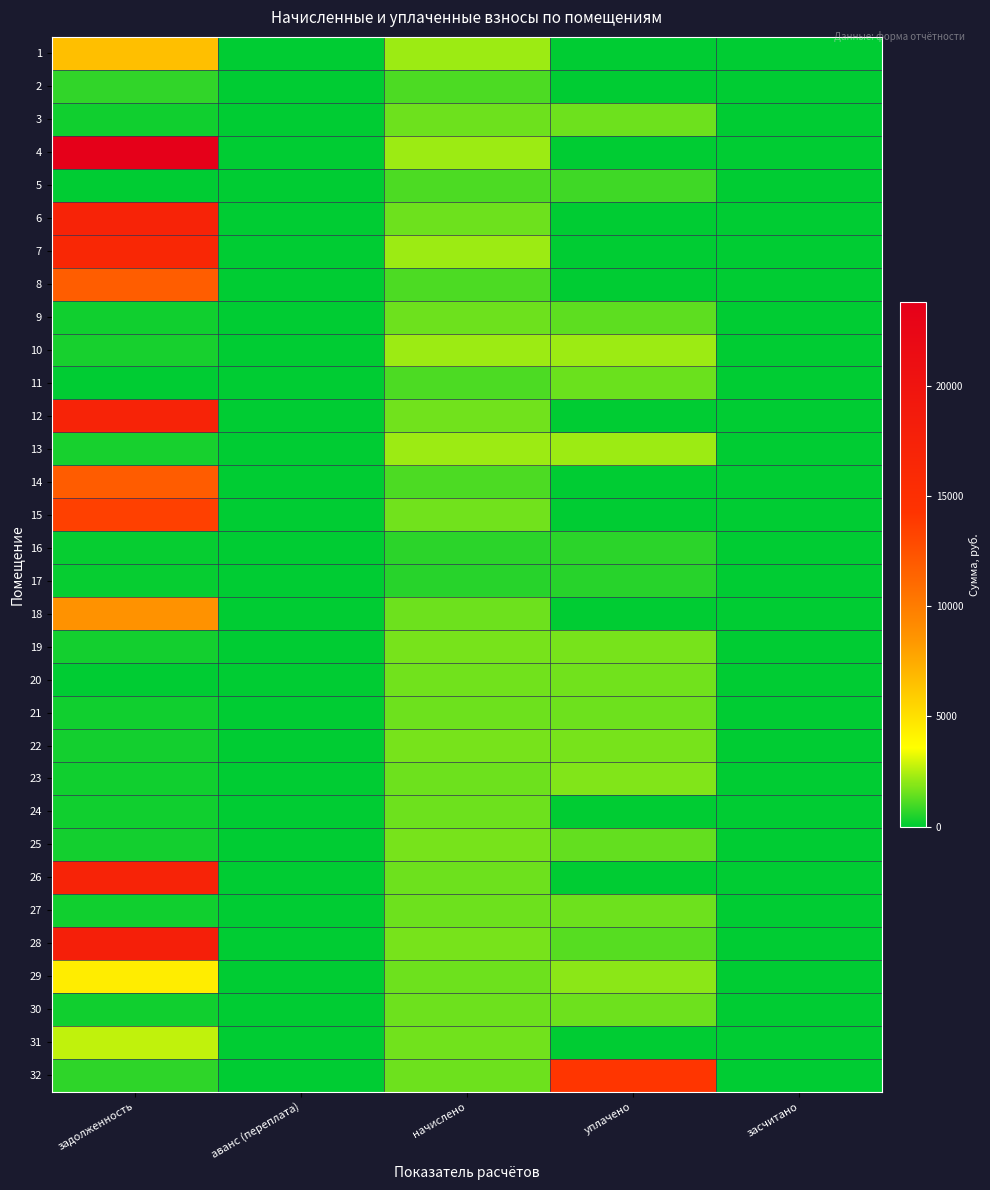

Reading left to right, transcribe all the data shown in this chart.

1: задолженность=6521.1	аванс (переплата)=0.0	начислено=2192.5	уплачено=0.0	засчитано=0.0
2: задолженность=729.3	аванс (переплата)=0.0	начислено=1088.9	уплачено=0.0	засчитано=0.0
3: задолженность=262.6	аванс (переплата)=0.0	начислено=1580.6	уплачено=1580.6	засчитано=0.0
4: задолженность=23840.0	аванс (переплата)=0.0	начислено=2192.5	уплачено=0.0	засчитано=0.0
5: задолженность=22.5	аванс (переплата)=0.0	начислено=1085.3	уплачено=904.5	засчитано=0.0
6: задолженность=17187.2	аванс (переплата)=0.0	начислено=1580.6	уплачено=0.0	засчитано=0.0
7: задолженность=16504.3	аванс (переплата)=0.0	начислено=2188.9	уплачено=0.0	засчитано=0.0
8: задолженность=11801.6	аванс (переплата)=0.0	начислено=1085.3	уплачено=0.0	засчитано=0.0
9: задолженность=263.4	аванс (переплата)=0.0	начислено=1580.6	уплачено=1317.2	засчитано=0.0
10: задолженность=365.3	аванс (переплата)=0.0	начислено=2196.1	уплачено=2197.3	засчитано=0.0
11: задолженность=0.0	аванс (переплата)=0.6	начислено=1088.9	уплачено=1500.0	засчитано=0.0
12: задолженность=17227.1	аванс (переплата)=0.0	начислено=1584.3	уплачено=0.0	засчитано=0.0
13: задолженность=364.8	аванс (переплата)=0.0	начислено=2188.9	уплачено=2188.9	засчитано=0.0
14: задолженность=11840.8	аванс (переплата)=0.0	начислено=1088.9	уплачено=0.0	засчитано=0.0
15: задолженность=13509.7	аванс (переплата)=0.0	начислено=1584.3	уплачено=0.0	засчитано=0.0
16: задолженность=104.5	аванс (переплата)=0.0	начислено=626.4	уплачено=626.4	засчитано=0.0
17: задолженность=98.5	аванс (переплата)=0.0	начислено=590.8	уплачено=590.8	засчитано=0.0
18: задолженность=8726.6	аванс (переплата)=0.0	начислено=1577.0	уплачено=0.0	засчитано=0.0
19: задолженность=281.0	аванс (переплата)=0.0	начислено=1686.2	уплачено=1686.2	засчитано=0.0
20: задолженность=0.0	аванс (переплата)=0.0	начислено=1591.6	уплачено=1591.6	засчитано=0.0
21: задолженность=262.7	аванс (переплата)=0.0	начислено=1577.0	уплачено=1577.0	засчитано=0.0
22: задолженность=280.1	аванс (переплата)=0.0	начислено=1686.2	уплачено=1686.2	засчитано=0.0
23: задолженность=263.4	аванс (переплата)=0.0	начислено=1580.6	уплачено=1844.1	засчитано=0.0
24: задолженность=262.2	аванс (переплата)=0.0	начислено=1569.7	уплачено=0.0	засчитано=0.0
25: задолженность=281.6	аванс (переплата)=0.0	начислено=1686.2	уплачено=1405.2	засчитано=0.0
26: задолженность=17107.6	аванс (переплата)=0.0	начислено=1573.3	уплачено=0.0	засчитано=0.0
27: задолженность=262.2	аванс (переплата)=0.0	начислено=1573.3	уплачено=1573.3	засчитано=0.0
28: задолженность=17933.8	аванс (переплата)=0.0	начислено=1682.6	уплачено=1218.0	засчитано=0.0
29: задолженность=4399.1	аванс (переплата)=0.0	начислено=1577.0	уплачено=2000.0	засчитано=0.0
30: задолженность=262.8	аванс (переплата)=0.0	начислено=1577.0	уплачено=1577.3	засчитано=0.0
31: задолженность=2704.1	аванс (переплата)=0.0	начислено=1584.3	уплачено=0.0	засчитано=0.0
32: задолженность=683.4	аванс (переплата)=0.0	начислено=1577.0	уплачено=14192.8	засчитано=0.0